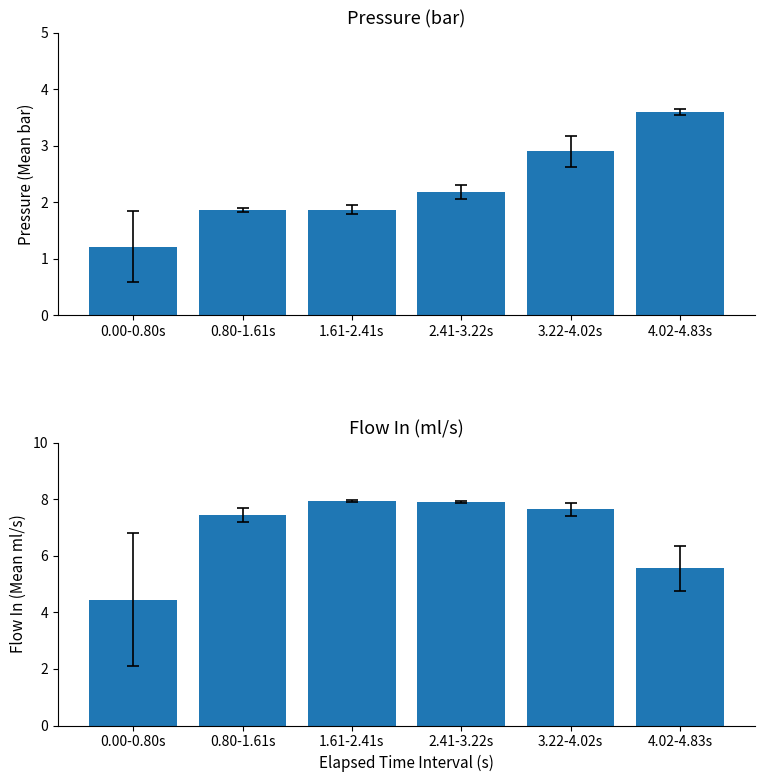

What is the value of the Flow In (ml/s) bar at the 4th from the left?

7.9